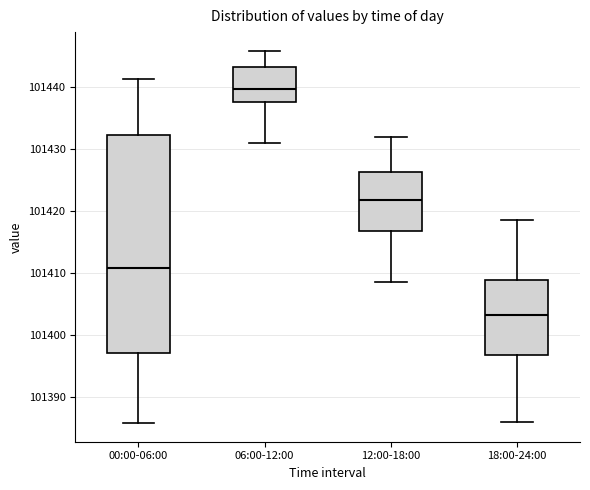

Where does the upper whisker of the box for 18:00-24:00 end on the y-axis? The values are not printed on the chart, so give them approximately, as read against the axis.

101419